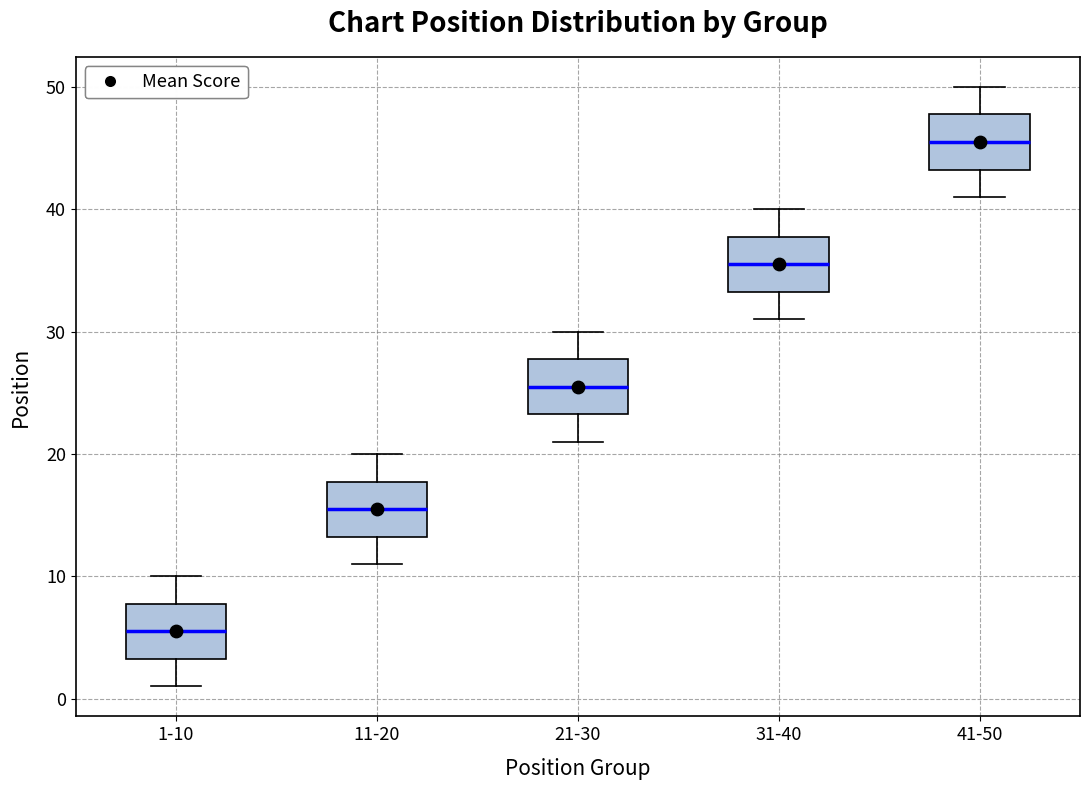

Which box has the highest median line?

41-50